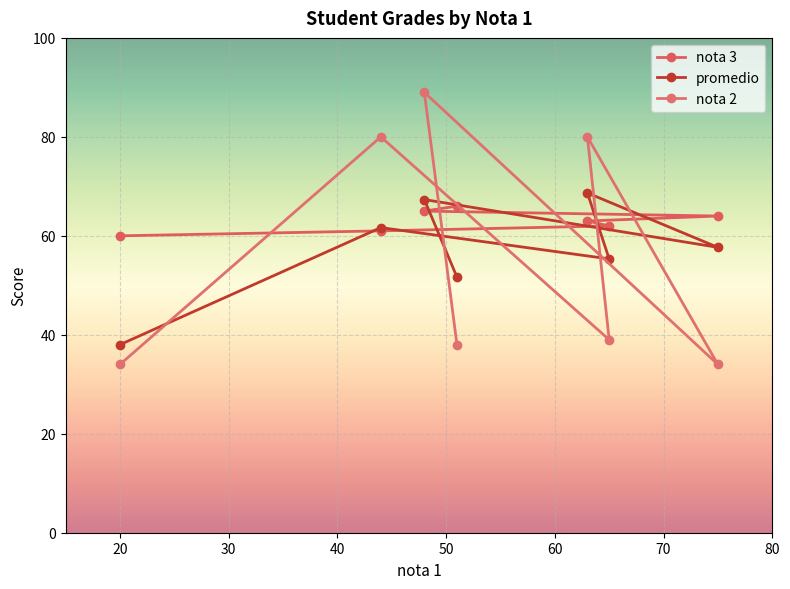

How many values in the nota 2 series are below 39?

3